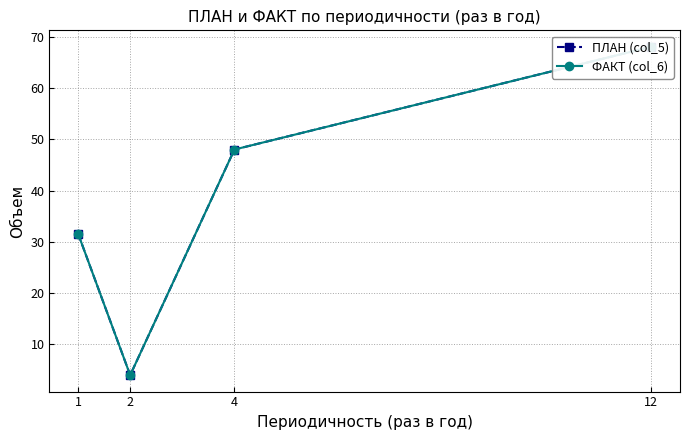

What are all the series names shown in the legend?

ПЛАН (col_5), ФАКТ (col_6)